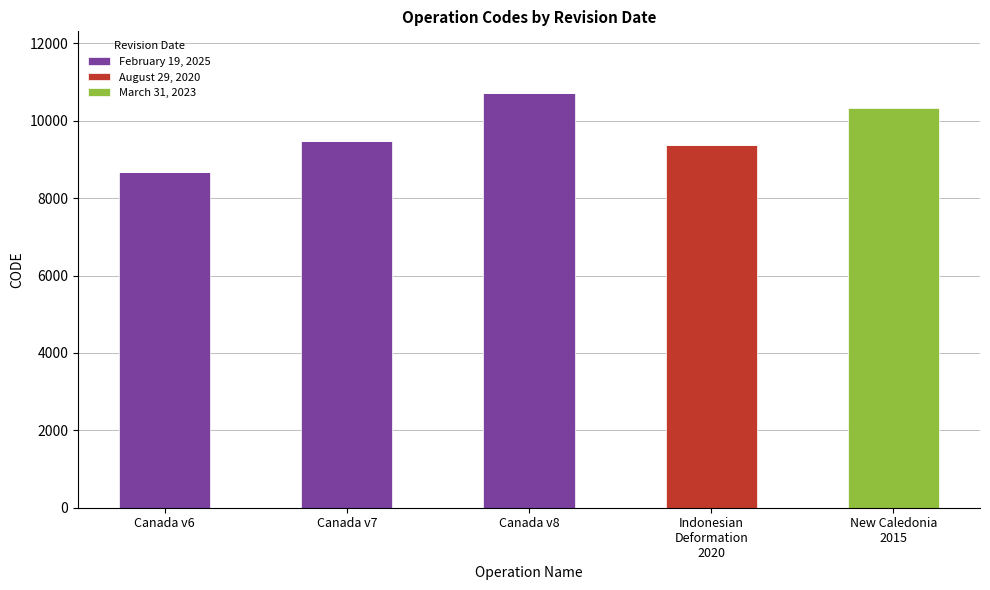

At which label does February 19, 2025 reach its peak?

Canada v8